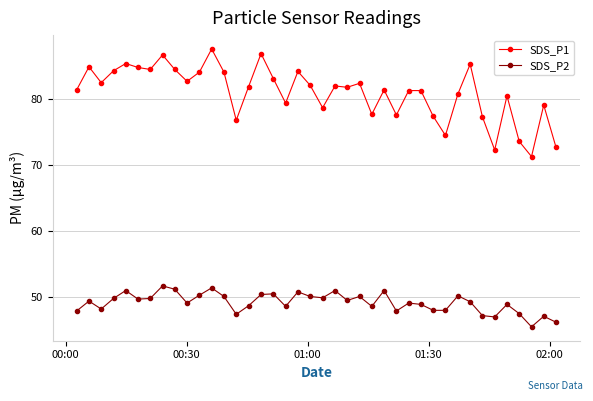

What is the average value of the SDS_P2 series?

49.2